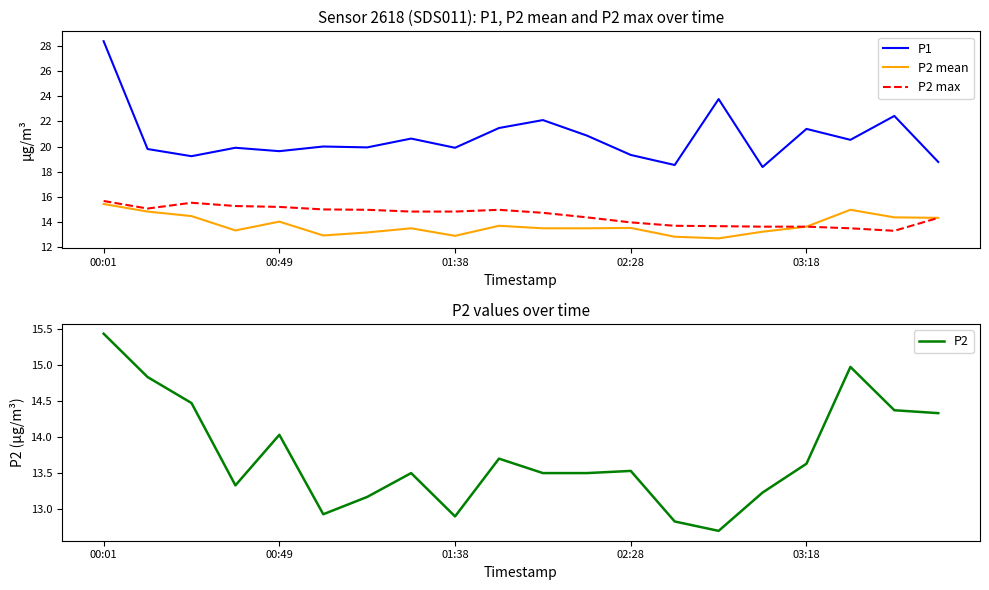

Is this an area chart (filled region under the line)?

No